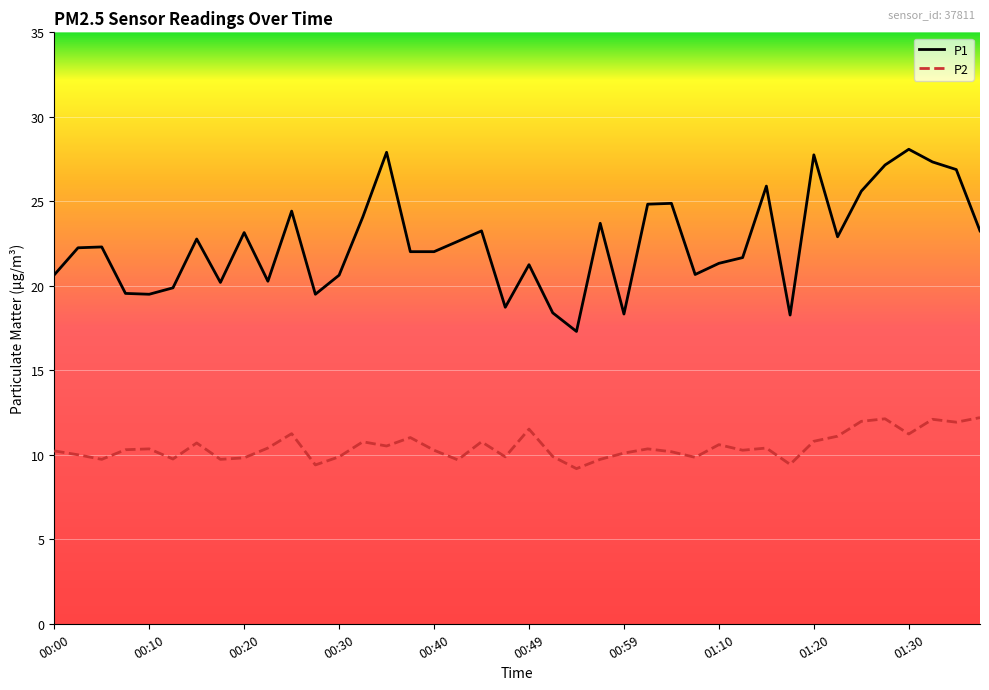

Which series has the widest spread of values?

P1